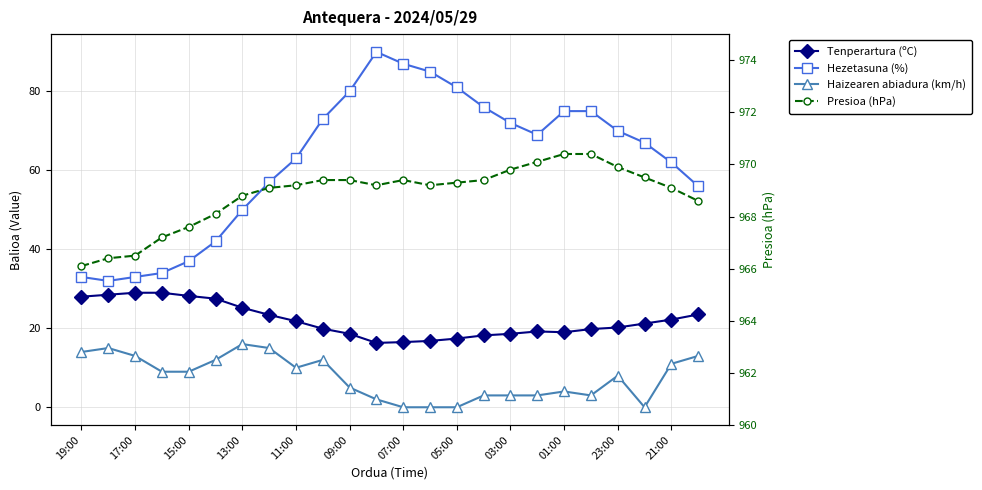

Which series has the widest spread of values?

Hezetasuna (%)